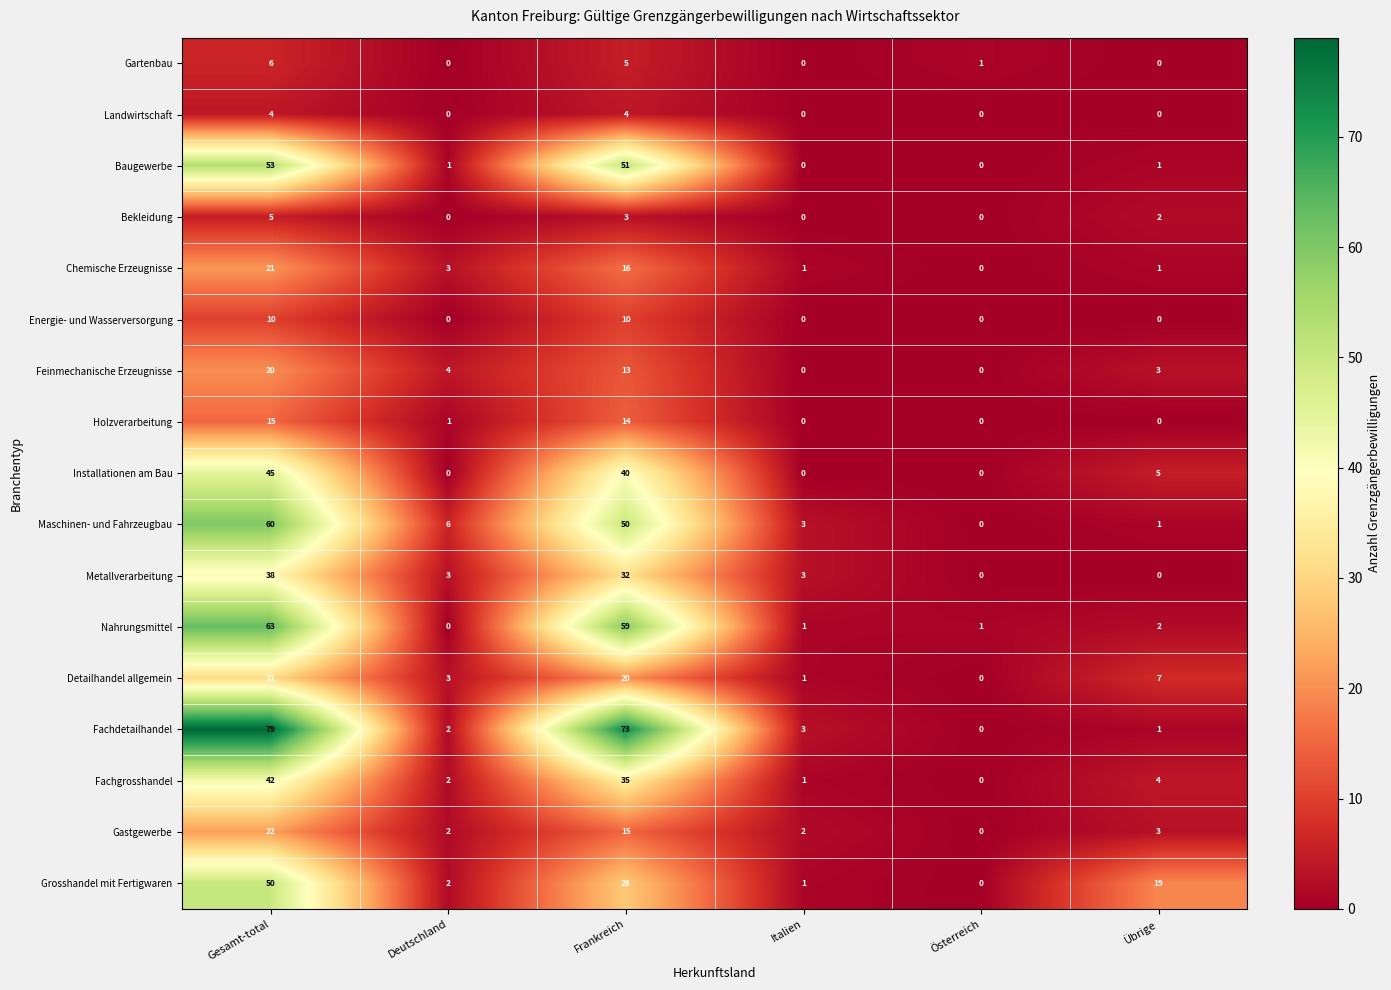

What is the greatest value displayed?

79